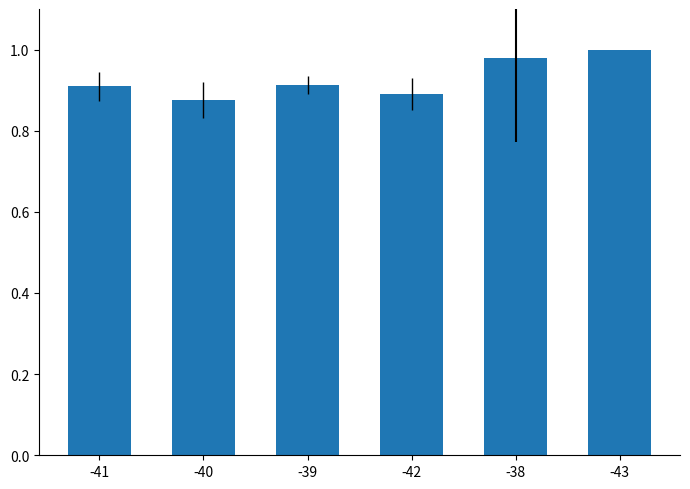

What is the sum of the values at -42 and -43?

1.9